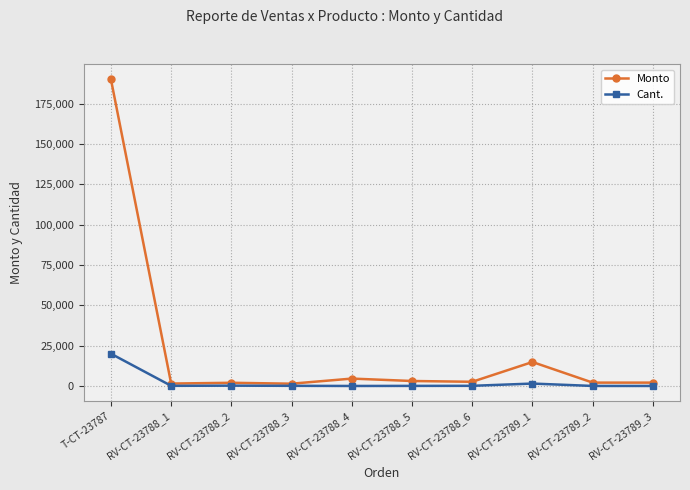

What is the maximum value shown in the chart?

190000.0